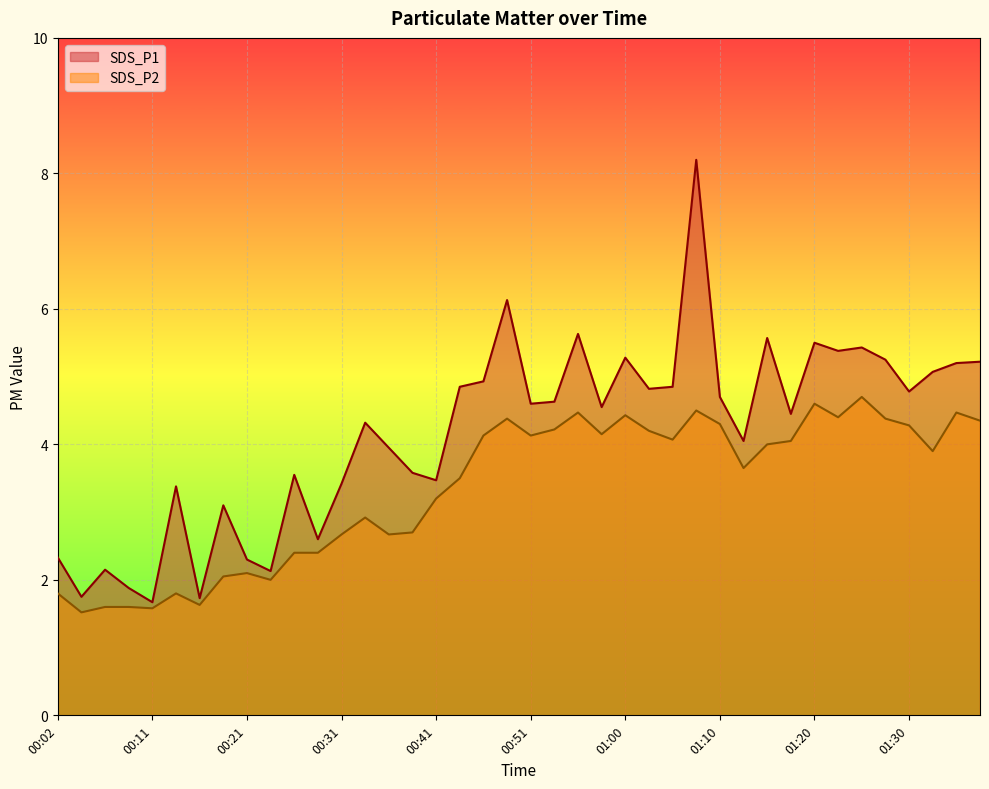

What are all the series names shown in the legend?

SDS_P1, SDS_P2